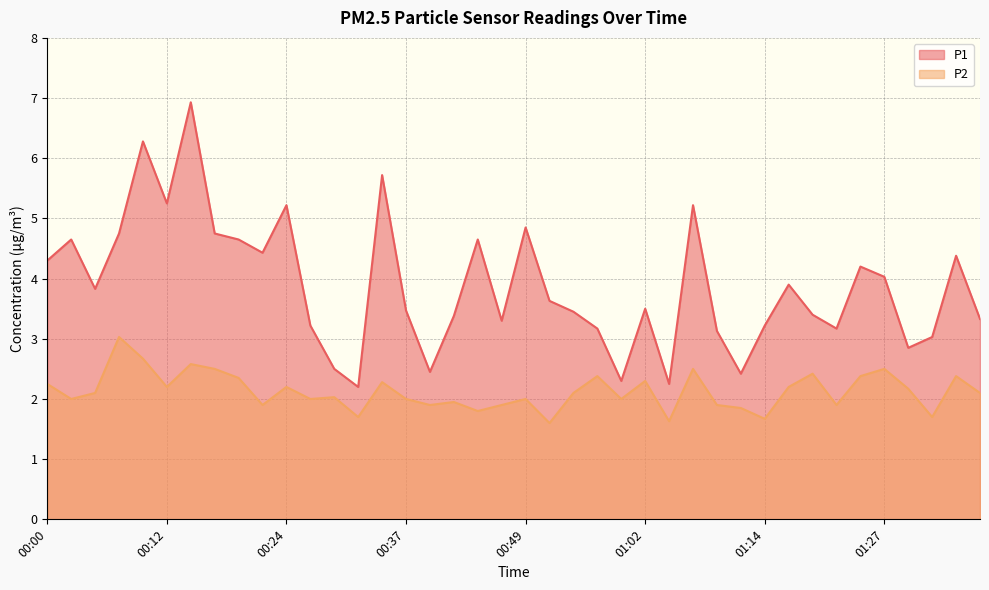

What is the total value across all series at 00:57?

5.5